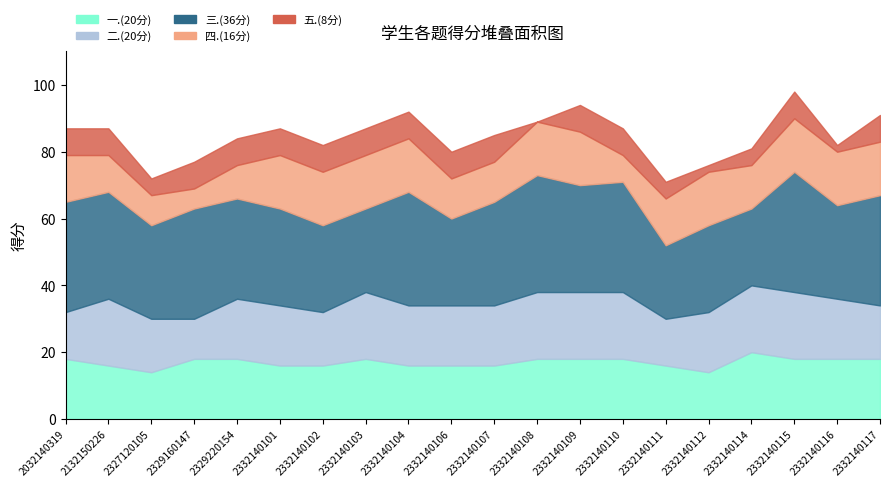

Which category has the lowest value in the 四.(16分) series?

2329160147